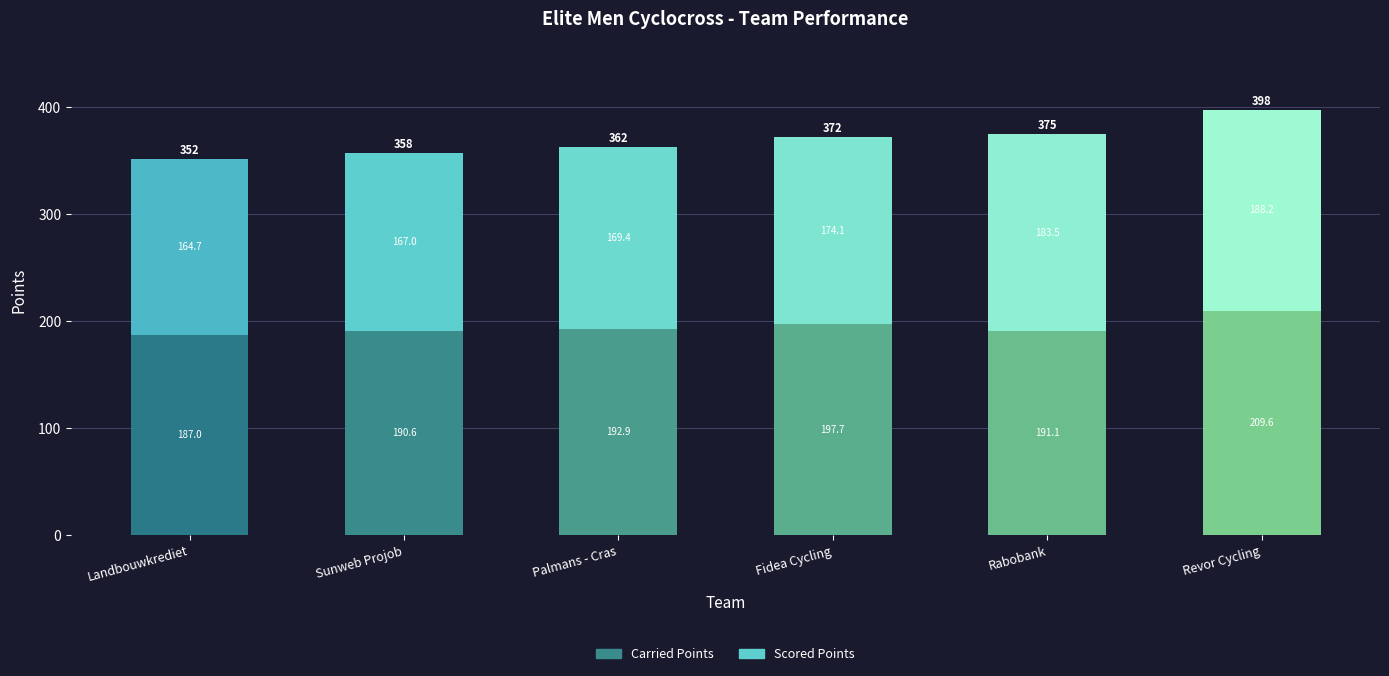

Are the bars grouped side by side (vs. stacked)?

No